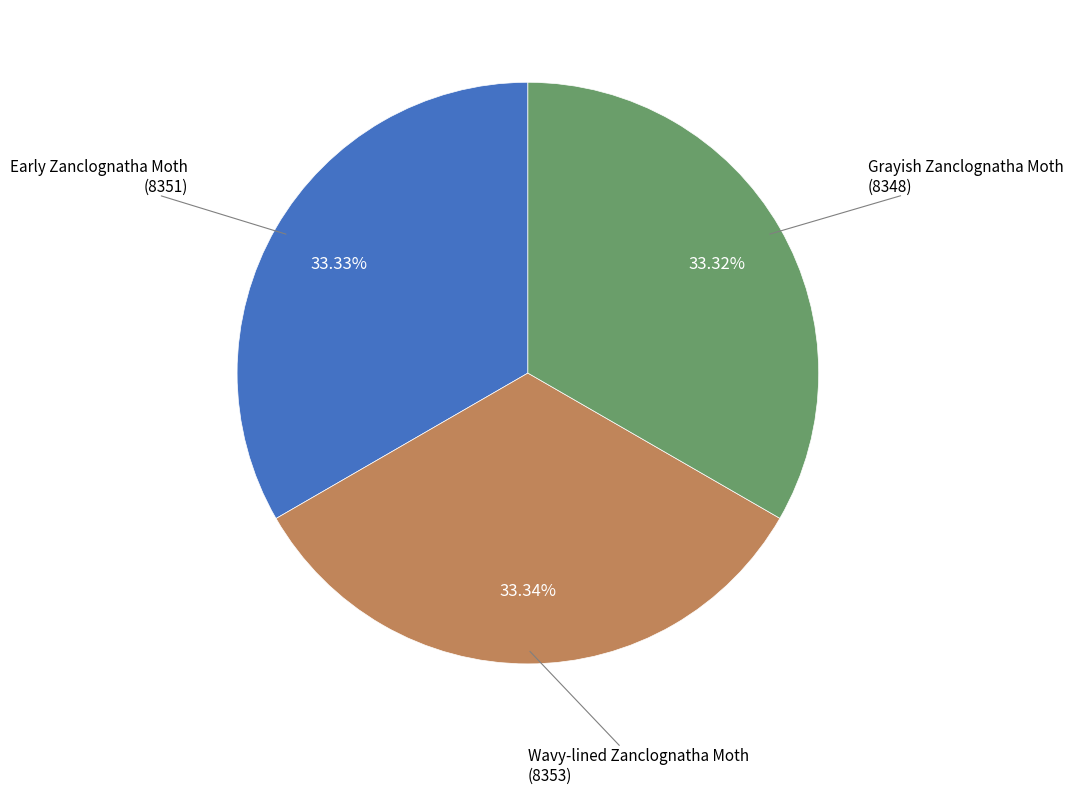

Count the number of slices in the pie.

3